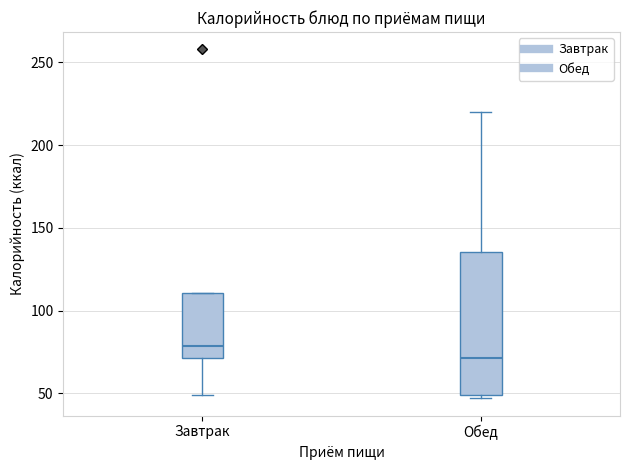

Which box has the lowest median line?

Обед